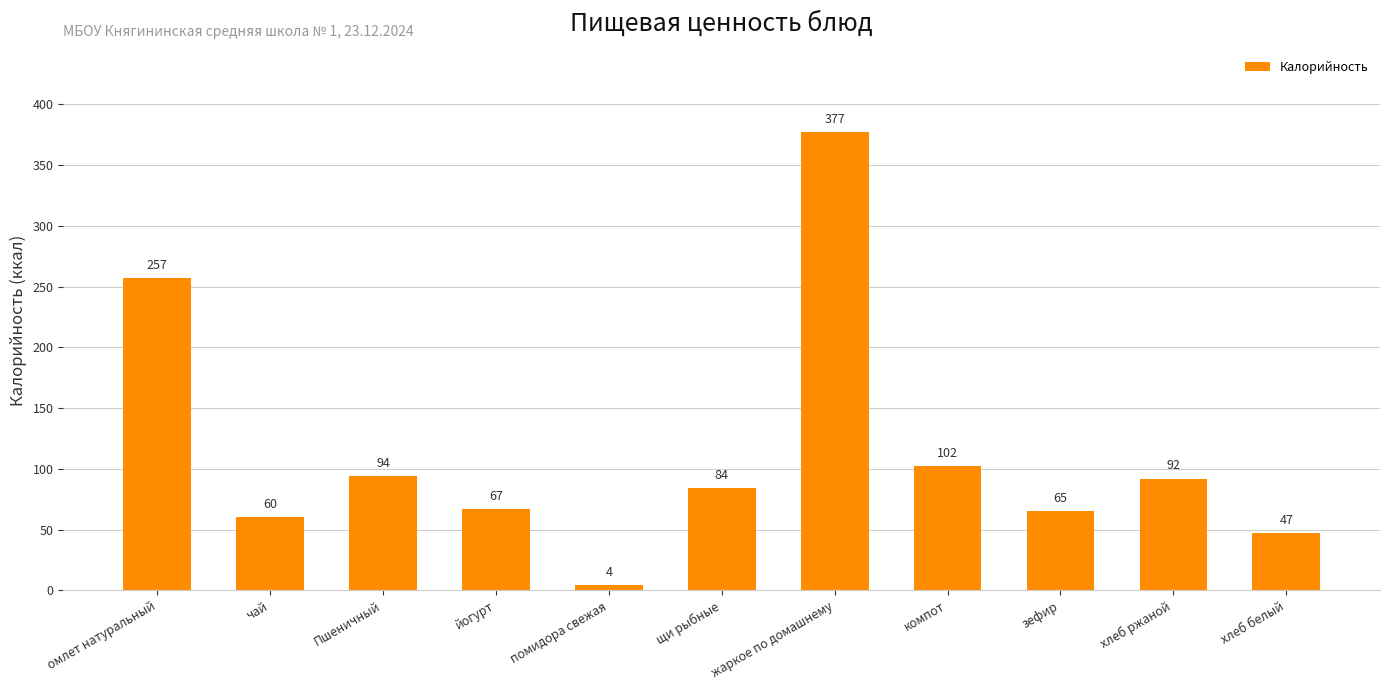

What is the sum of the values at йогурт and зефир?

132